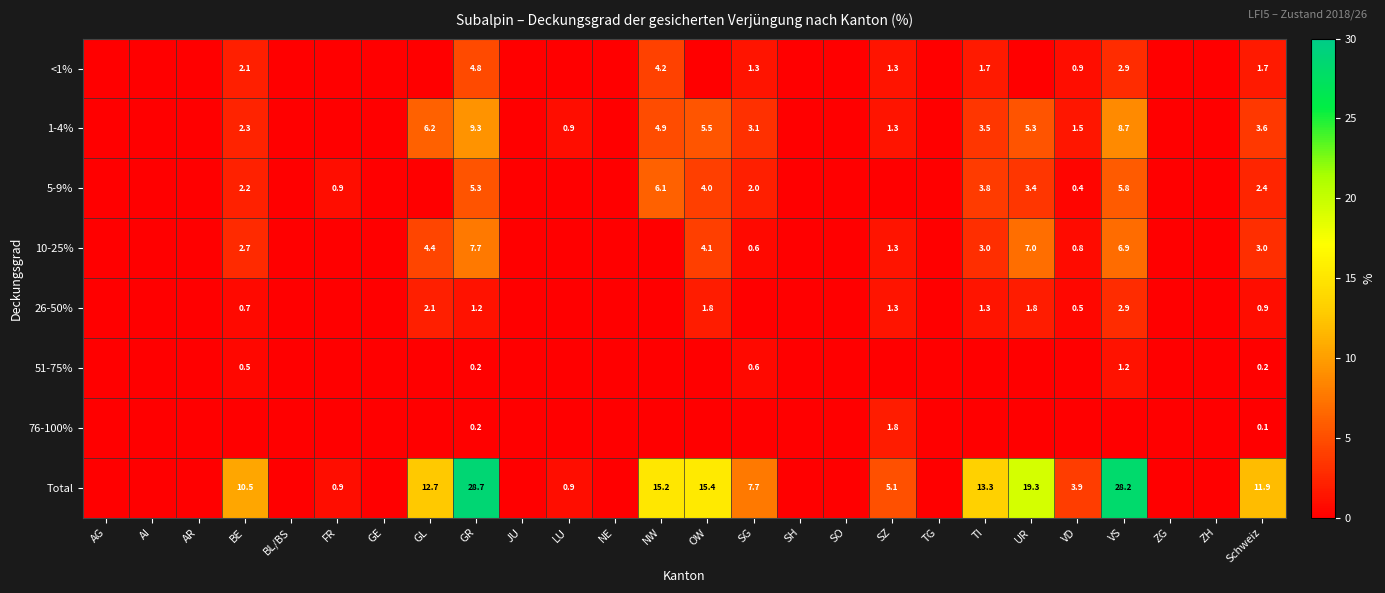

Is it true that 5-9% equals 3.8 at TI?

True